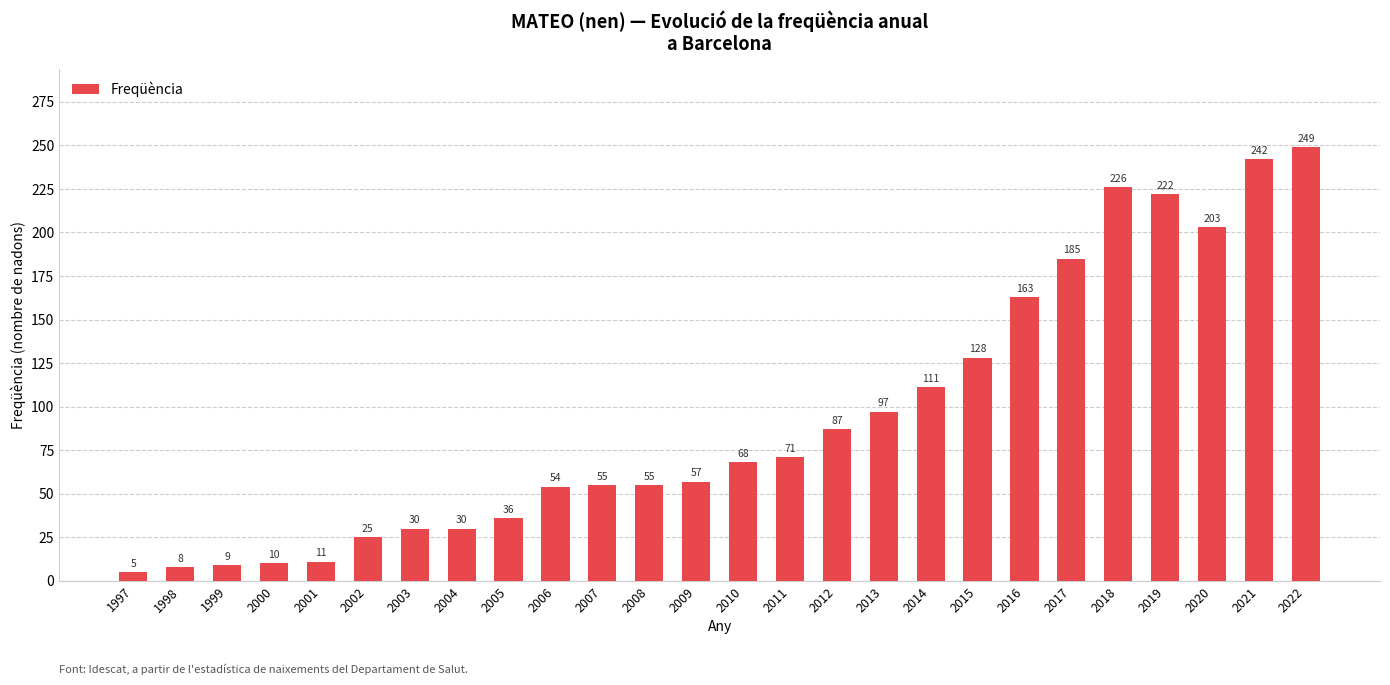

What is the difference between the values at 2022 and 2011?

178